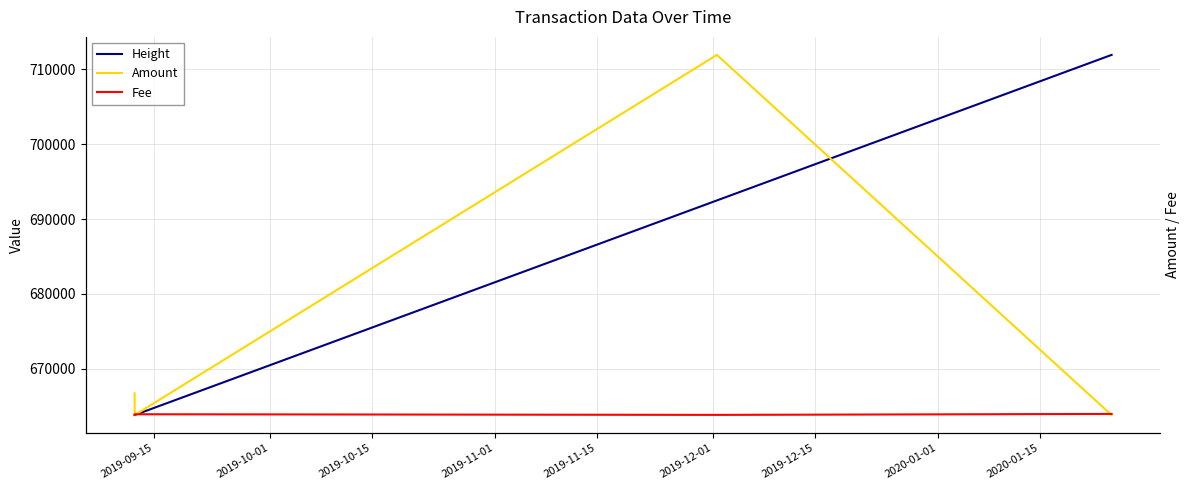

Which series has the largest total across all categories?

Height